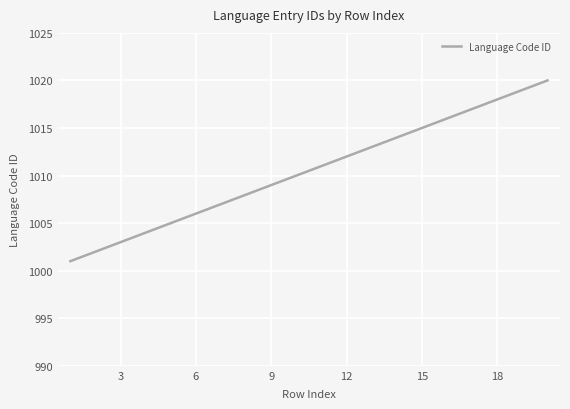

What is the minimum value shown in the chart?

1001